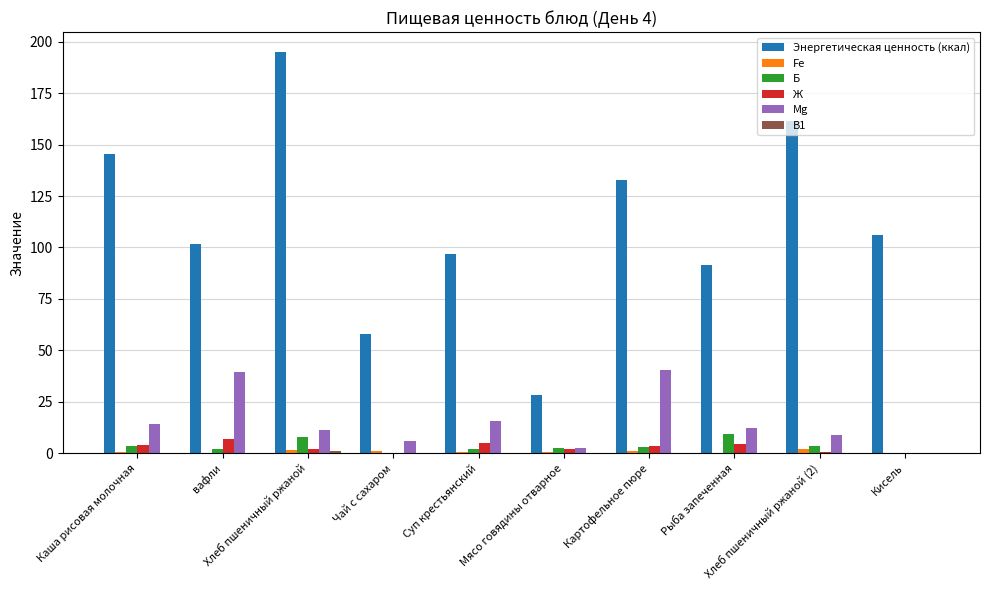

Which series has the largest total across all categories?

Энергетическая ценность (ккал)